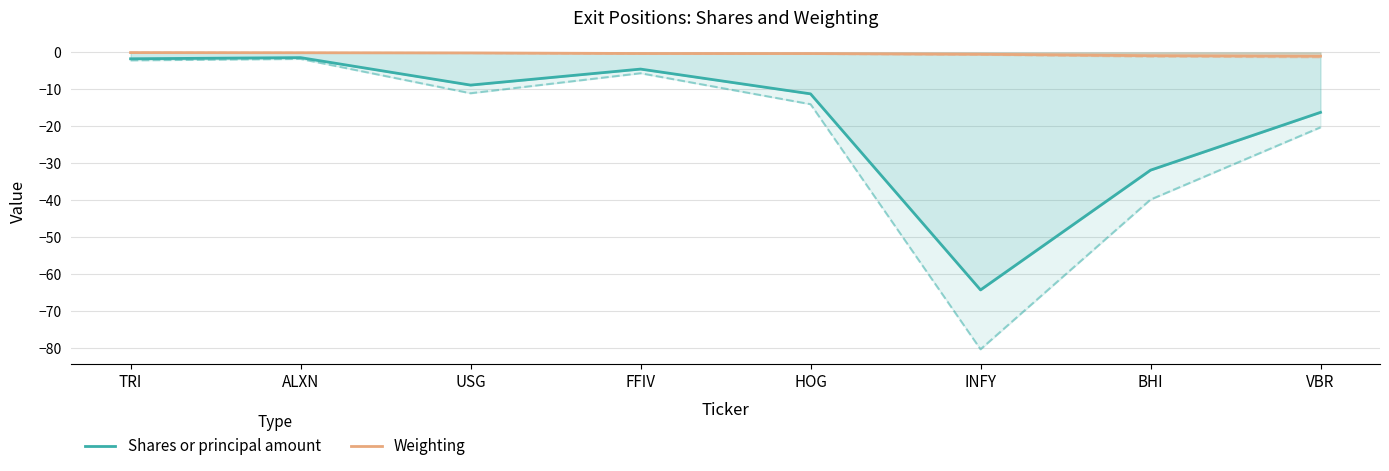

Read the Weighting value at HOG.

-0.3